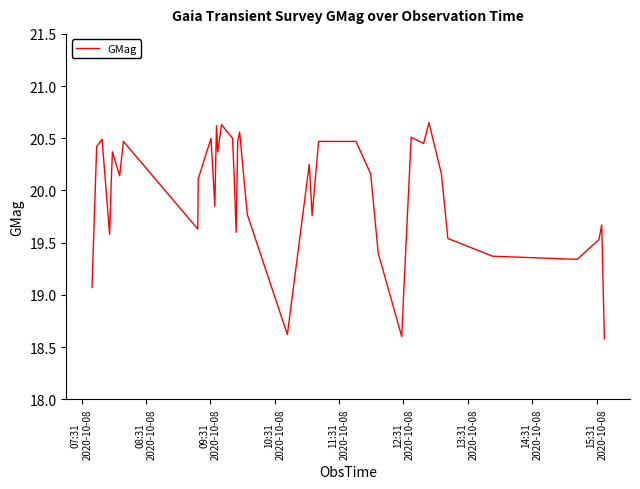

What is the difference between the maximum and minimum values?

2.1